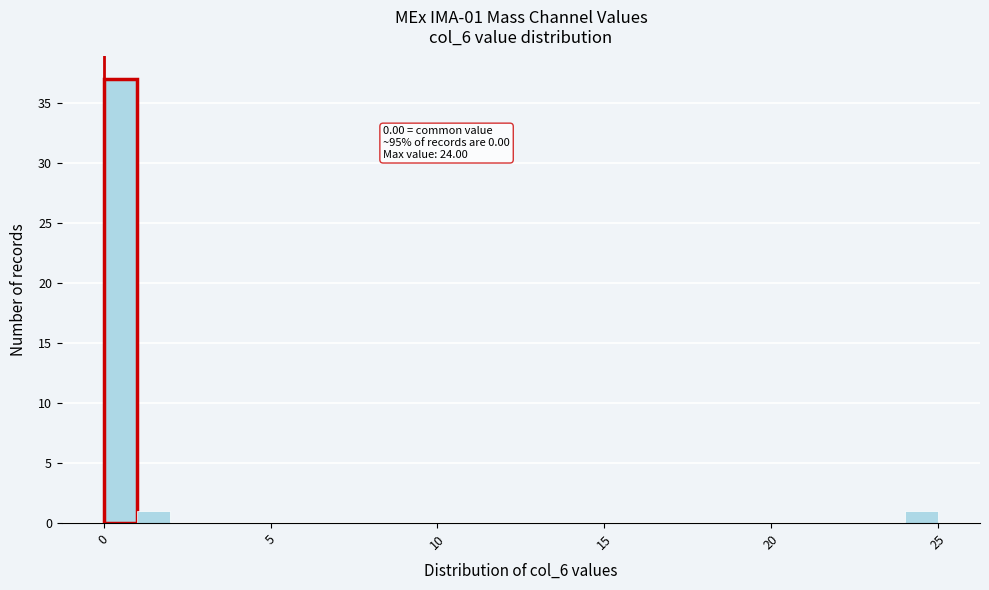

Around what value on the x-axis is the tallest bar? Give the approximate position of its centre, as read against the axis.

0.5